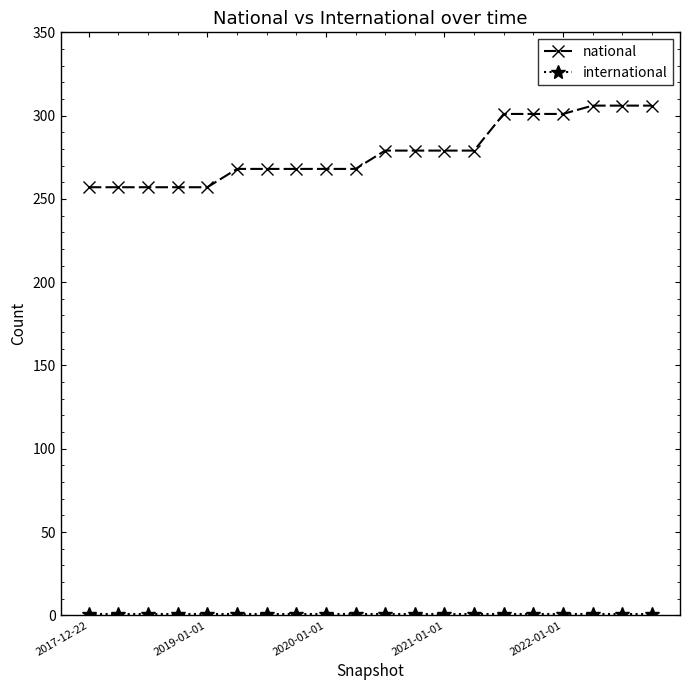

What is the difference between the second highest and minimum values in the national series?

49